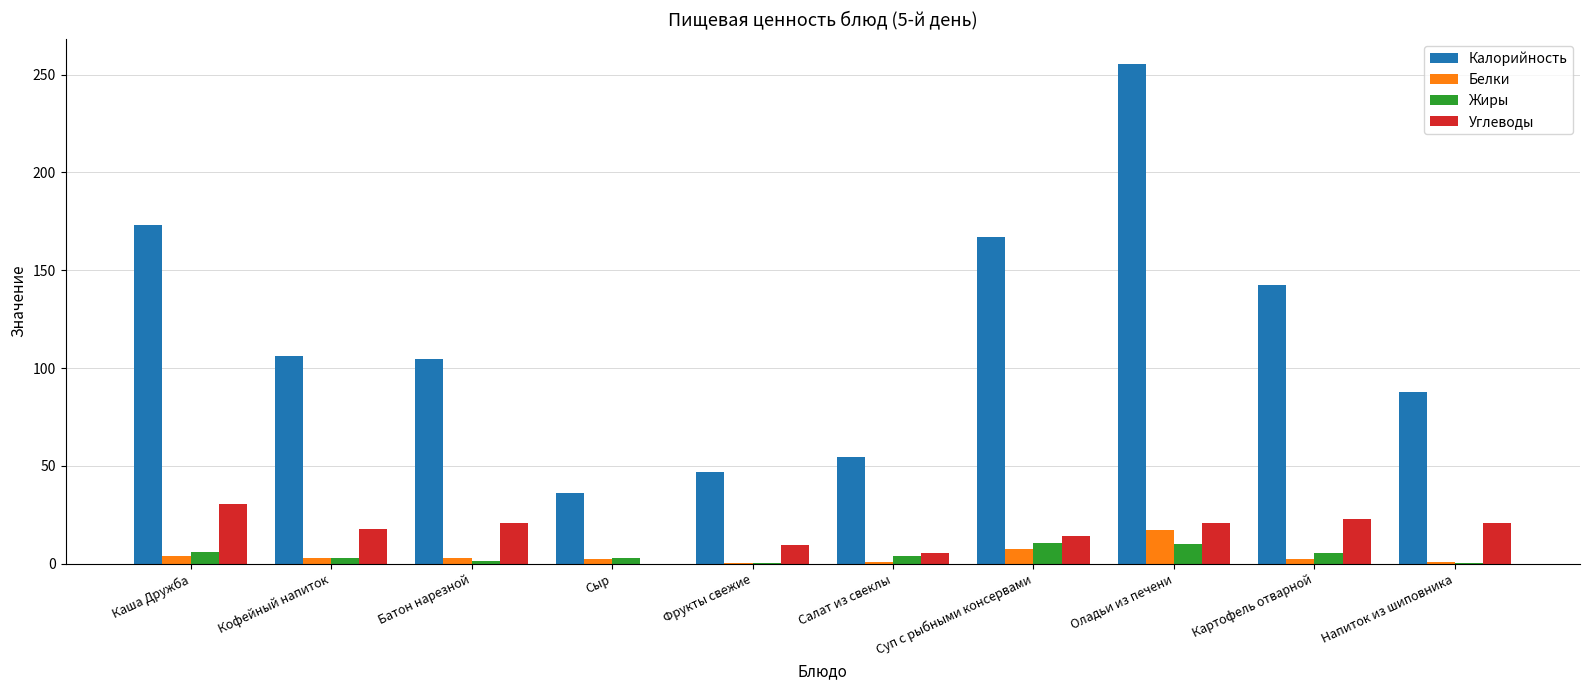

Which category has the highest value across all series?

Оладьи из печени